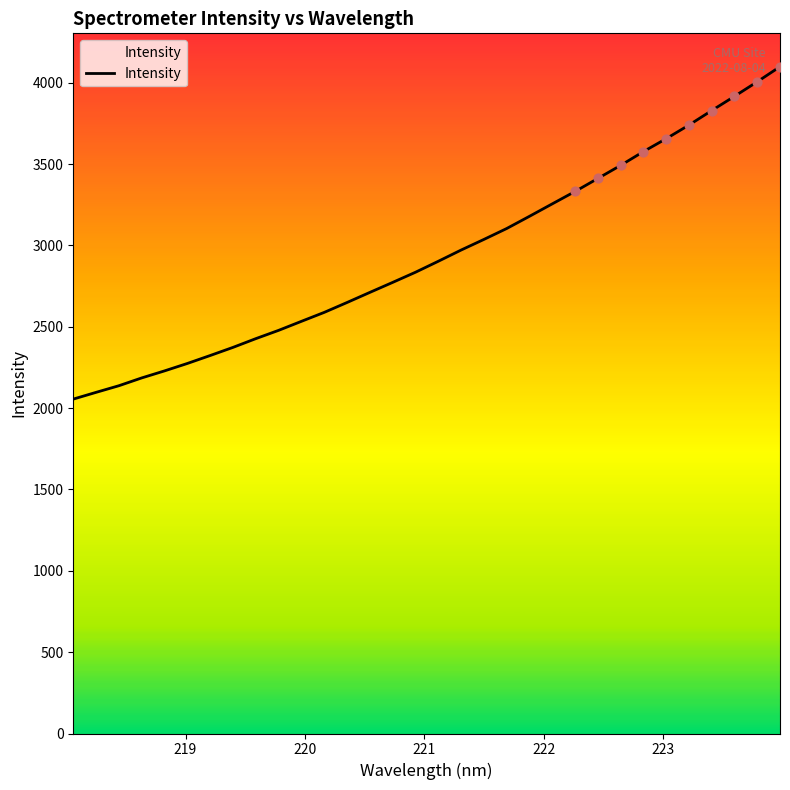

What is the difference between the maximum and minimum values?

2043.3